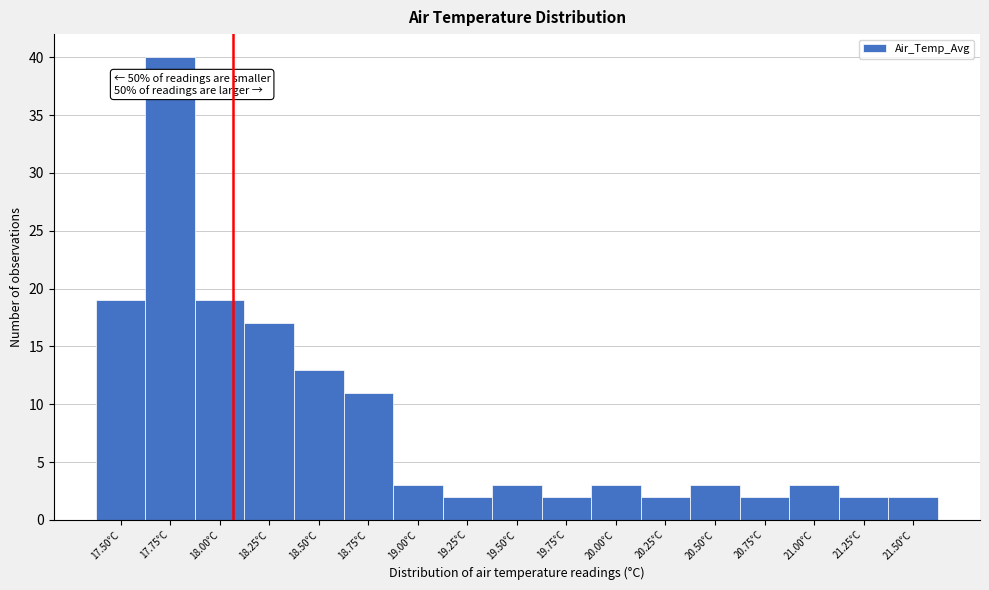

Reading left to right, list all the values displayed in this chart.

17.50°C=19	17.75°C=40	18.00°C=19	18.25°C=17	18.50°C=13	18.75°C=11	19.00°C=3	19.25°C=2	19.50°C=3	19.75°C=2	20.00°C=3	20.25°C=2	20.50°C=3	20.75°C=2	21.00°C=3	21.25°C=2	21.50°C=2